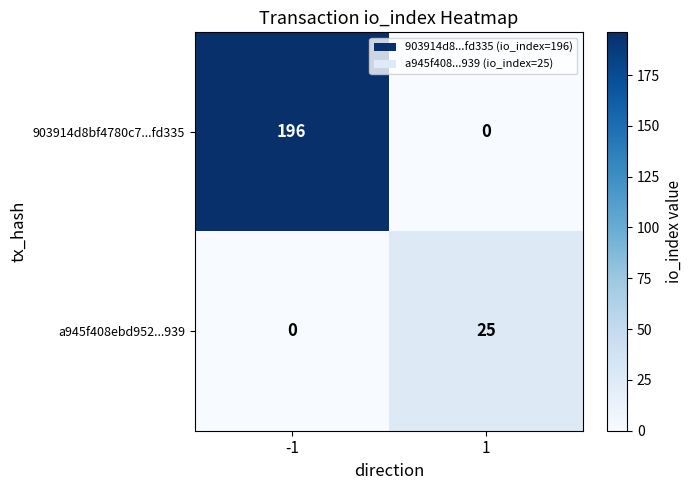

What is the total value across all series at -1?

196